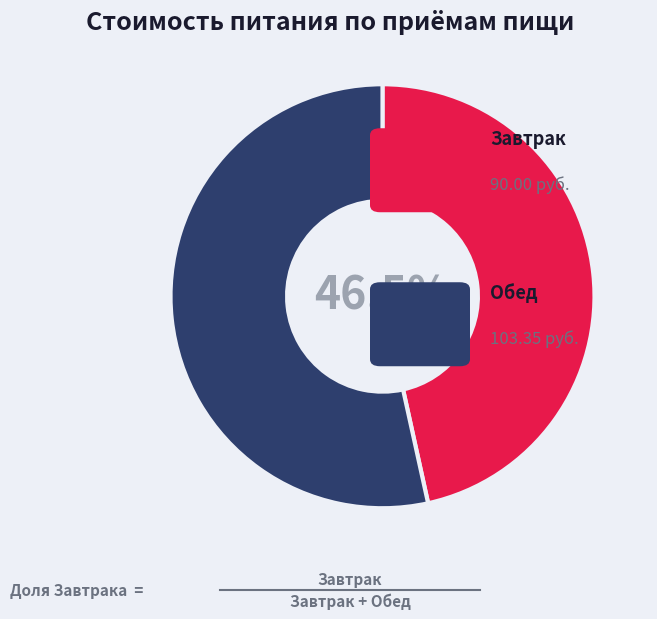

Count the number of slices in the pie.

2